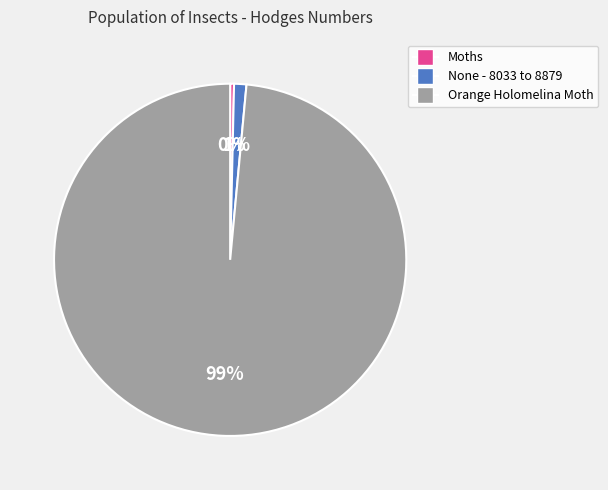

Rank the categories by value from highest to lowest.

Orange Holomelina Moth, None - 8033 to 8879, Moths